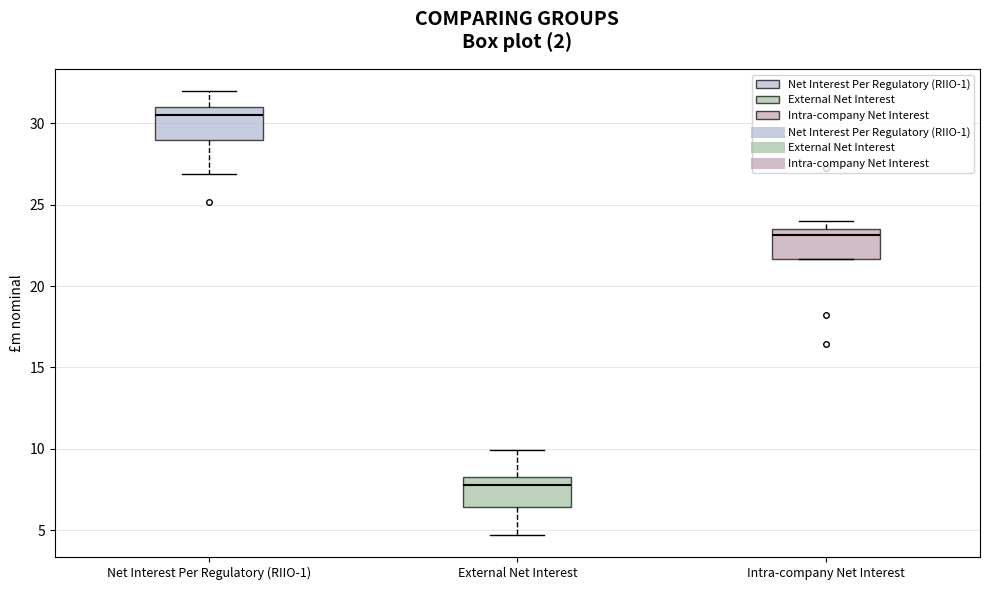

Reading left to right, transcribe this box plot: for each box, give where its median line is, the range the box spans, and where its two whiskers end, as read against the y-axis. The values are not printed on the chart, so give them approximately, as read against the axis.

Net Interest Per Regulatory (RIIO-1): median 30.5, box 29.0 to 31.0, whiskers 27.0 to 32.0
External Net Interest: median 7.5, box 6.5 to 8.5, whiskers 4.5 to 10.0
Intra-company Net Interest: median 23.0, box 21.5 to 23.5, whiskers 21.5 to 24.0